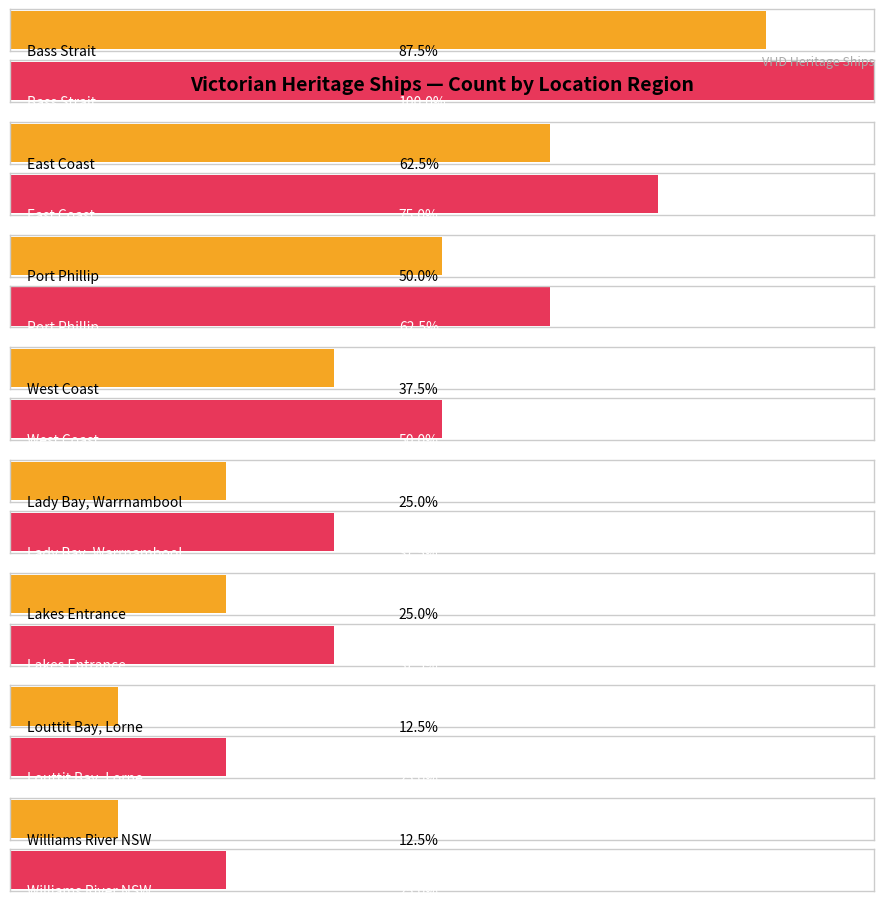

List the labels in order of value, largest first.

Bass Strait, East Coast, Port Phillip, West Coast, Lady Bay, Warrnambool, Lakes Entrance, Louttit Bay, Lorne, Williams River NSW